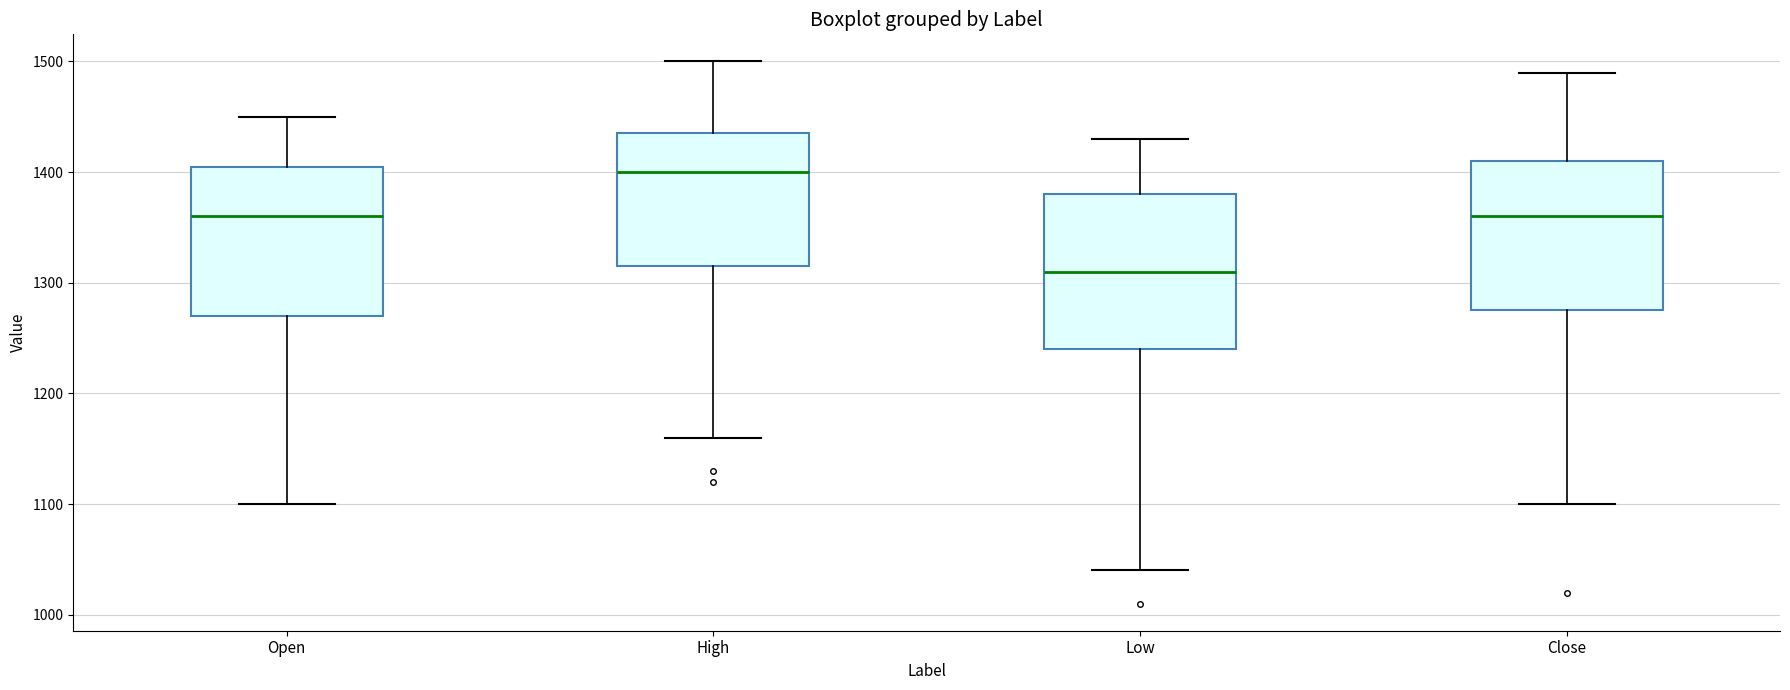

Which box has the highest median line?

High